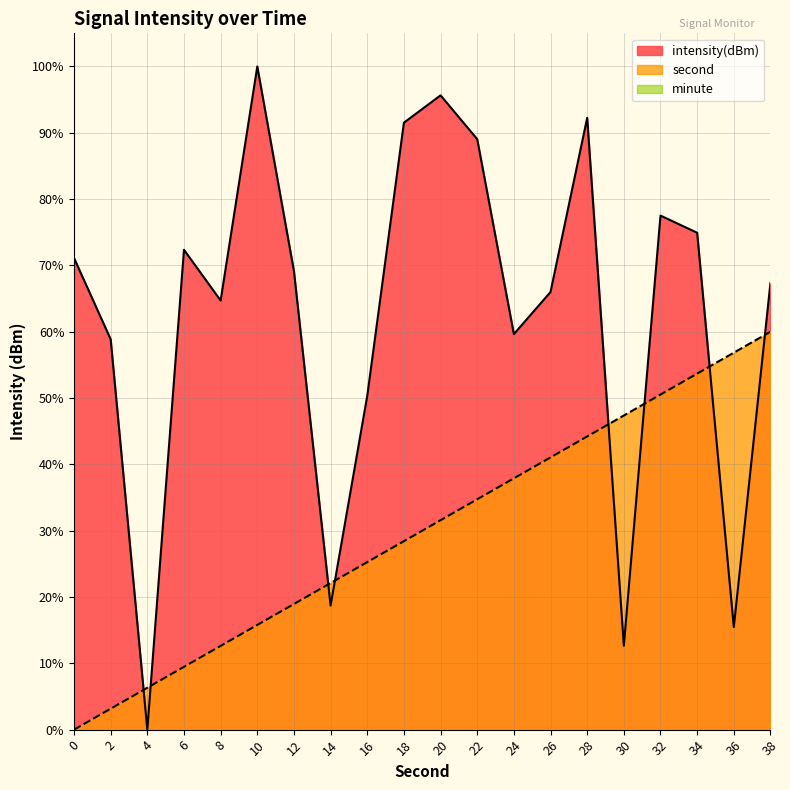

How many distinct data groups are displayed?

3